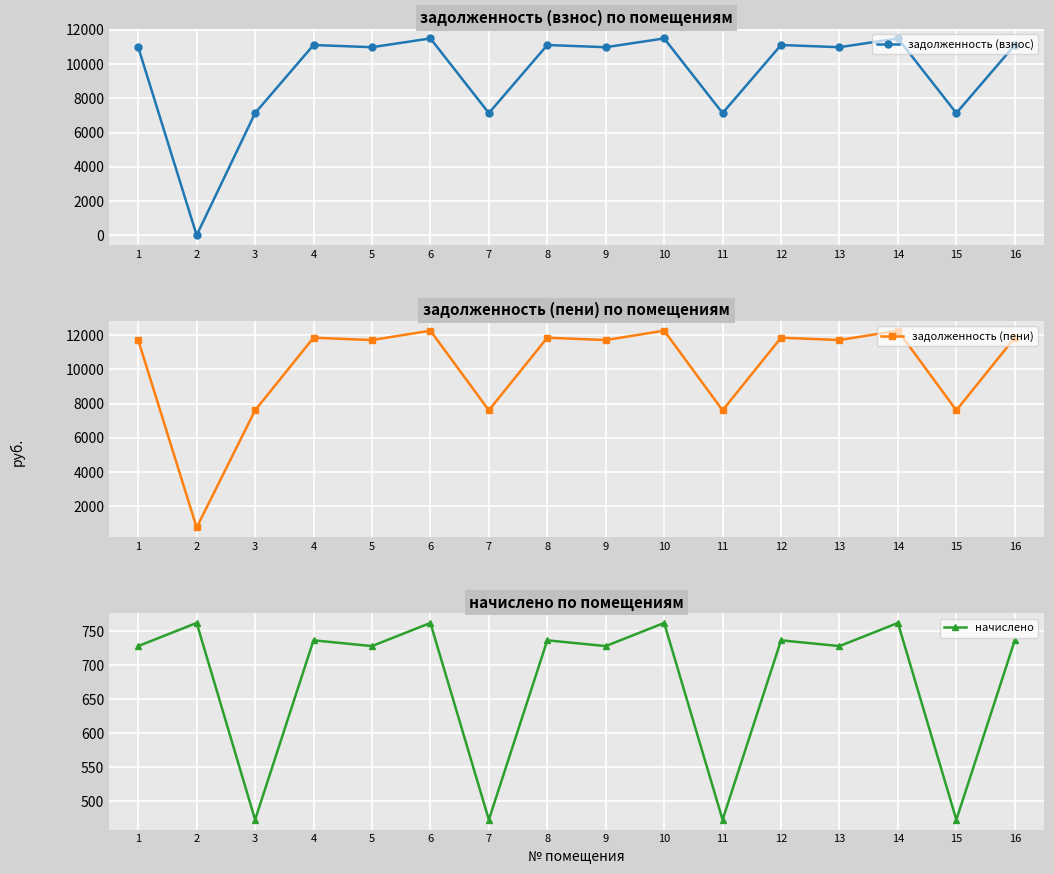

True or false: начислено and задолженность (пени) intersect in this chart.

False